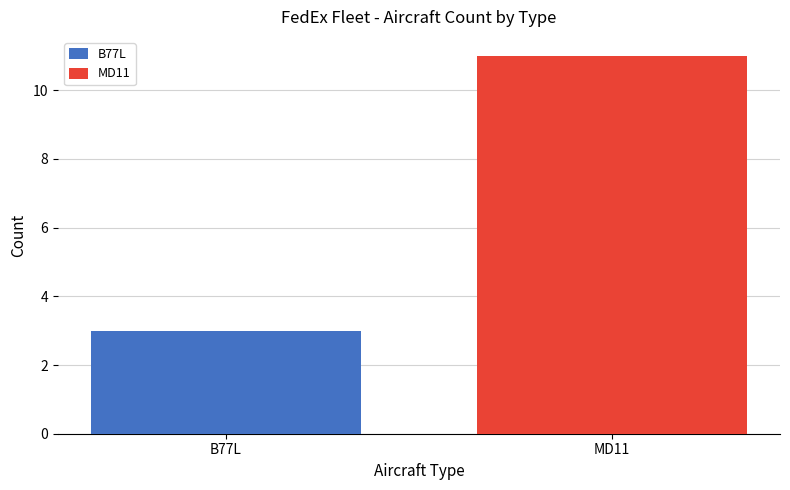

List the series in order of their peak value, lowest first.

B77L, MD11